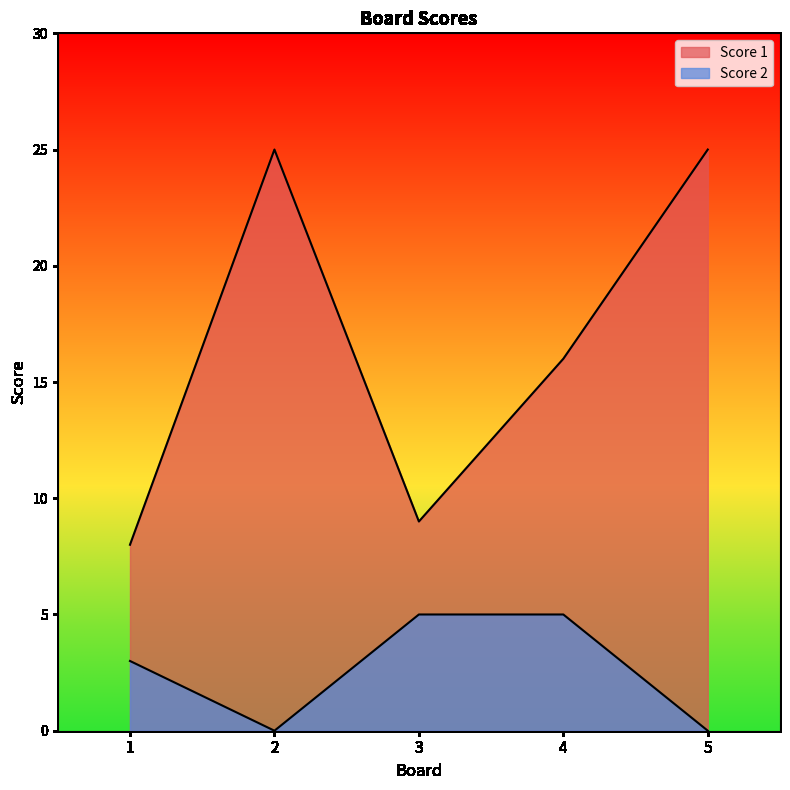

What is the value of the Score 1 point at the 5th from the left?

25